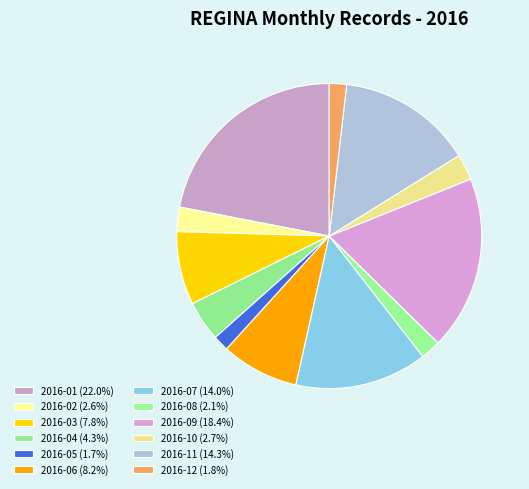

Count the number of slices in the pie.

12